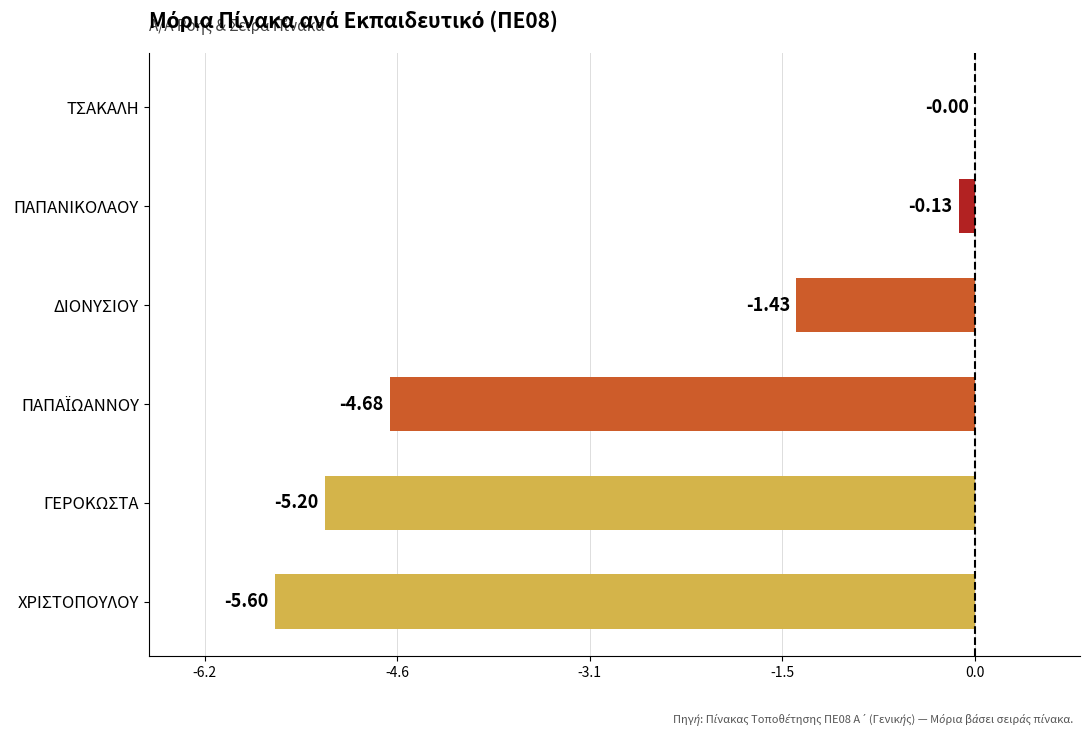

Count the number of data series in this chart.

1